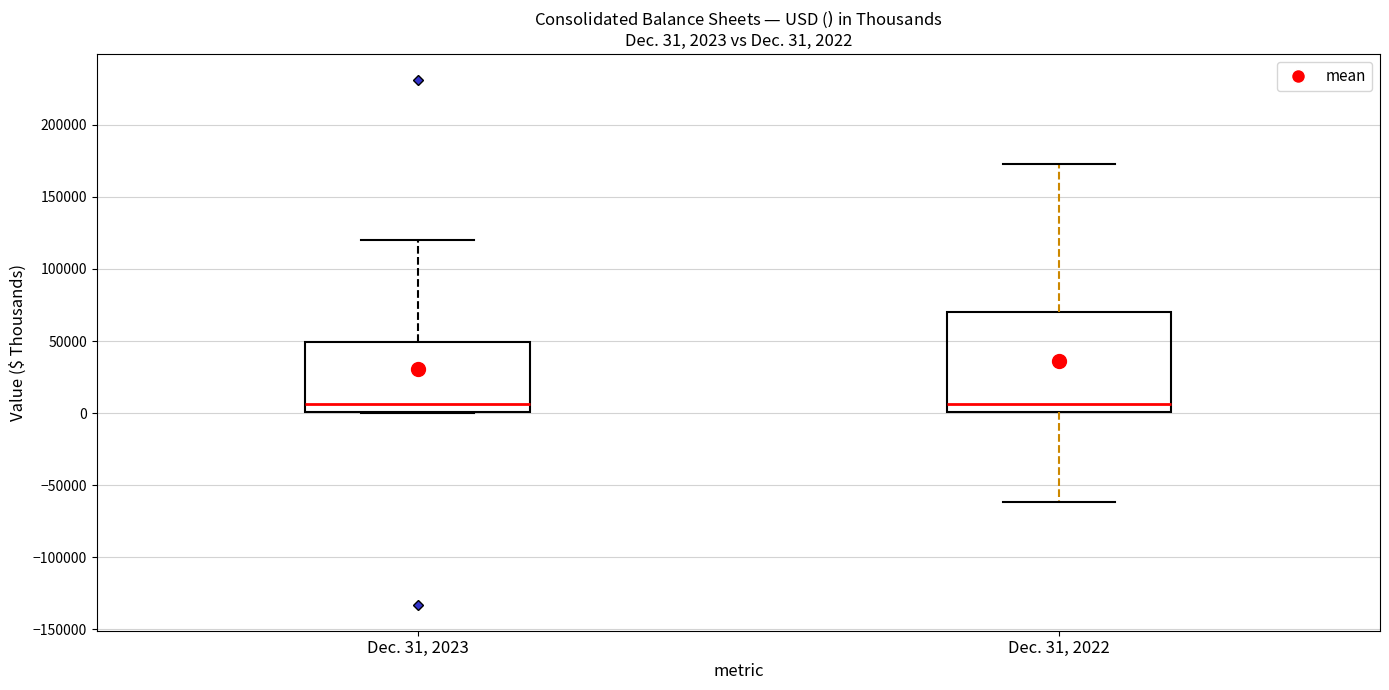

Comparing the boxes themselves (not the whiskers), which one is the tallest?

Dec. 31, 2022